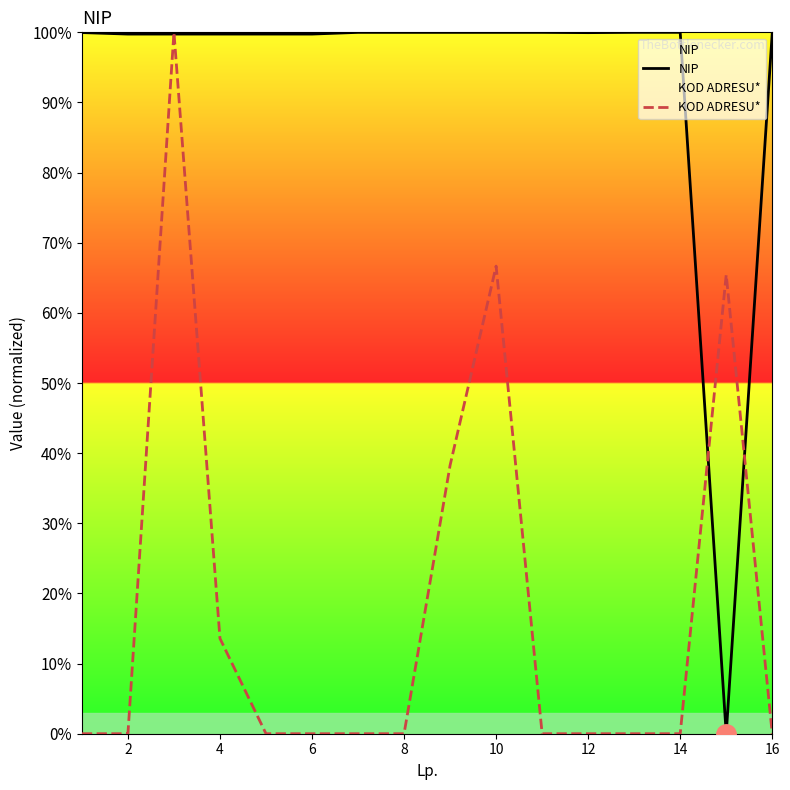

True or false: KOD ADRESU* has a value of 66.7 at 10.

True